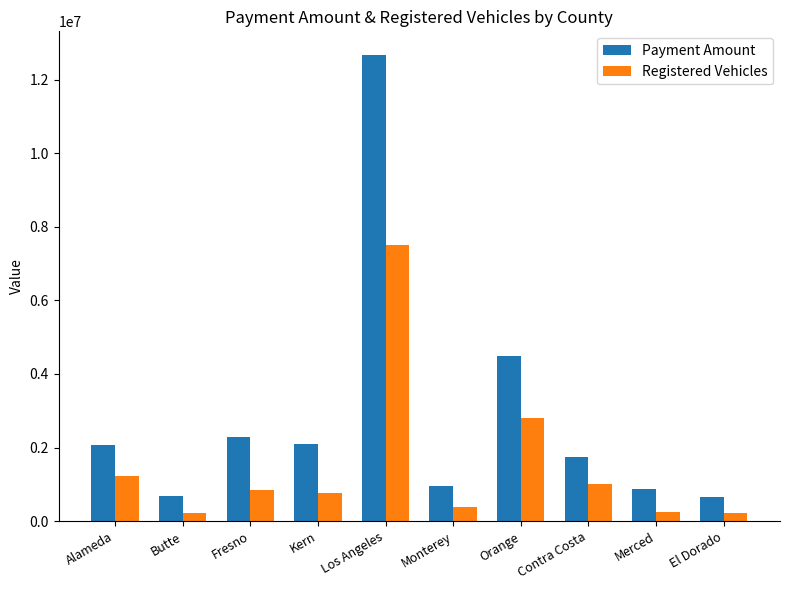

Rank the series by their average value, from lowest to highest.

Registered Vehicles, Payment Amount